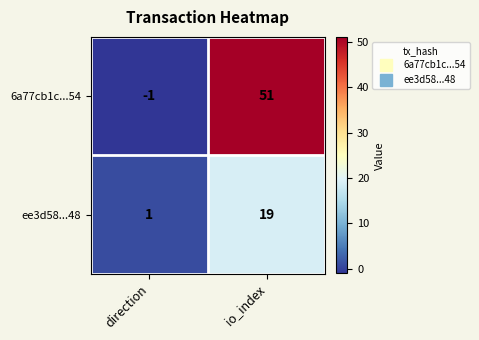

At which category does the chart reach its peak across all series?

io_index